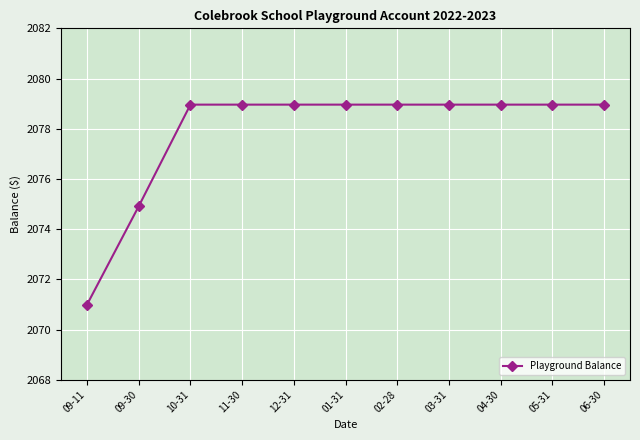

What is the label of the 2nd point from the left?

09-30